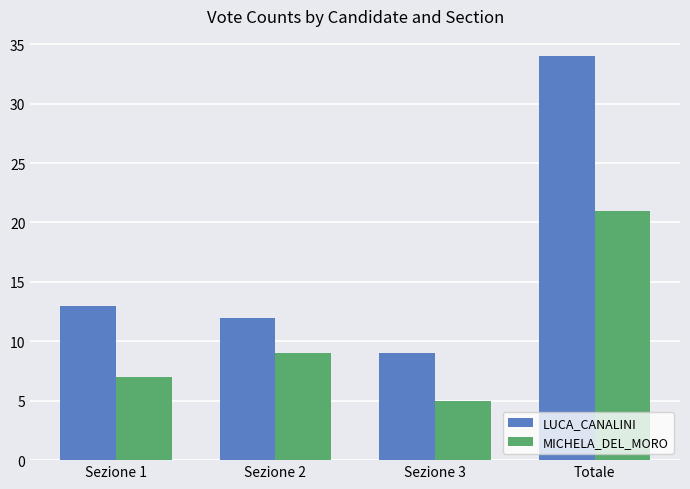

Reading right to left, what are all the values shown in this chart?

LUCA_CANALINI: 34	9	12	13
MICHELA_DEL_MORO: 21	5	9	7